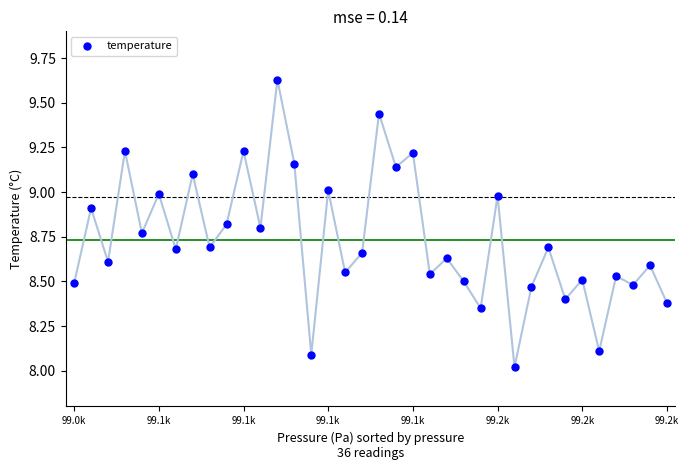

What is the range of Y values (max minus min)?

1.6